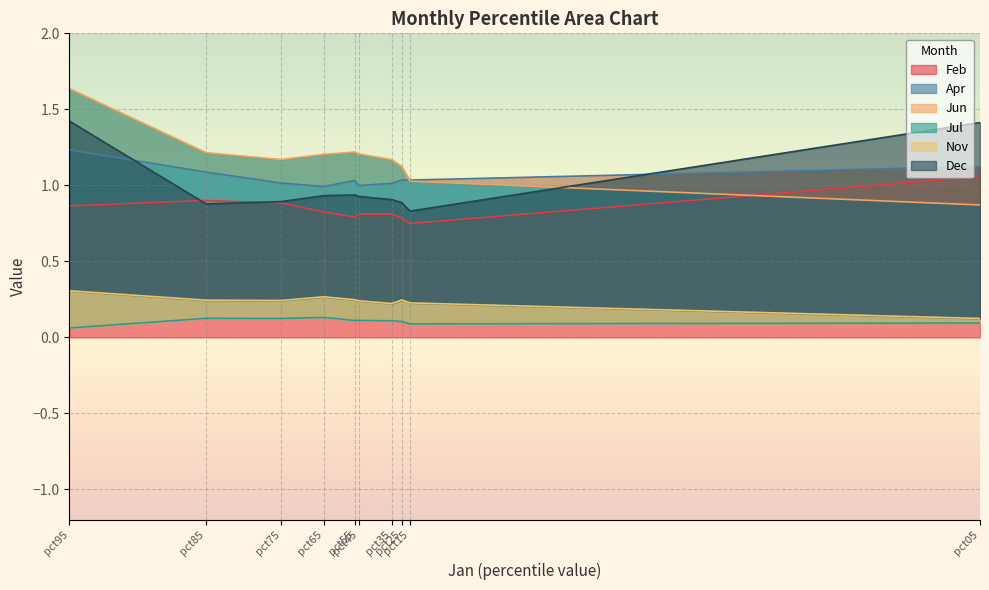

What is the average value of the Dec series?

1.0